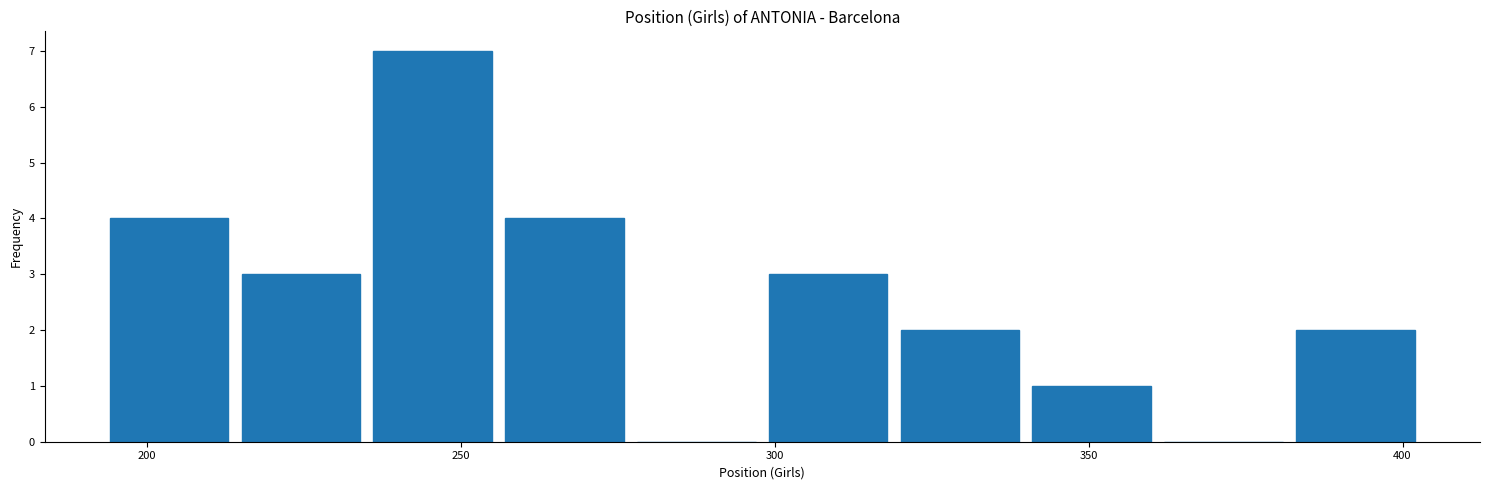

Over which range of the x-axis is the bar tallest?

235 to 256